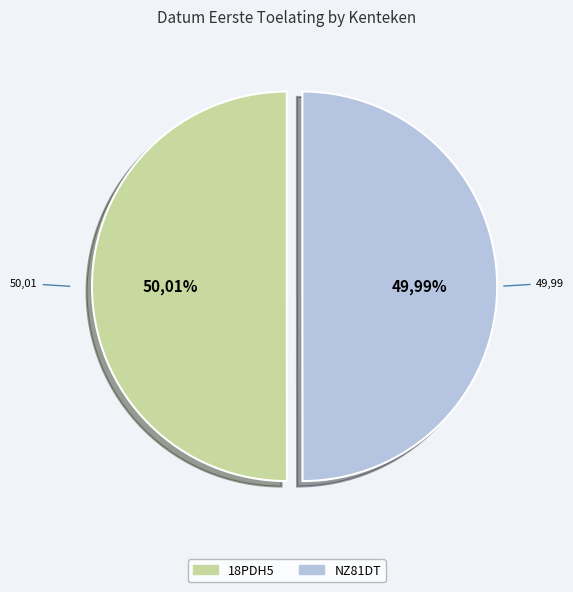

What percentage is the 18PDH5 slice, to the nearest percent?

50%